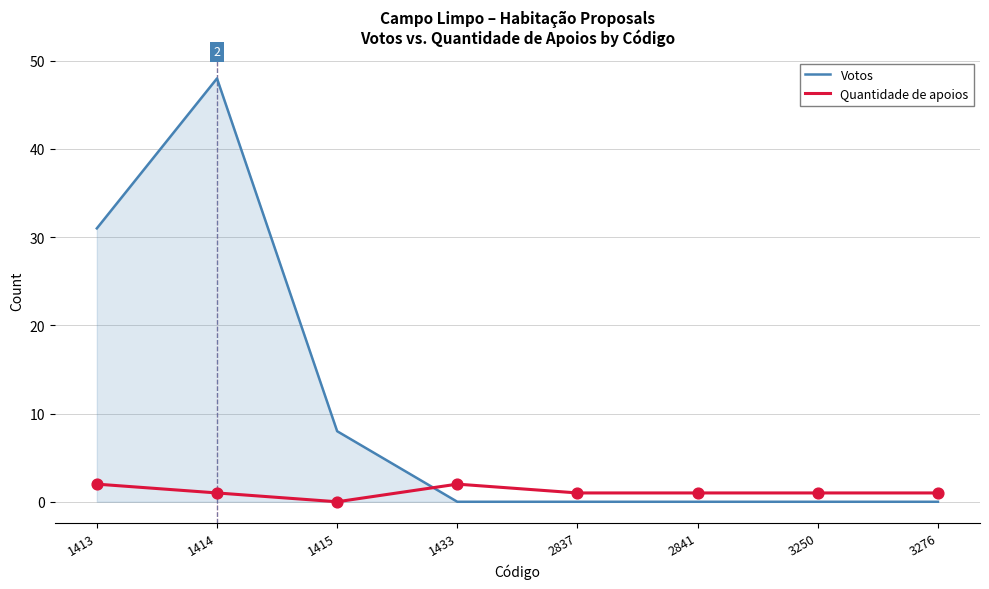

What is the difference between the highest and lowest values at 1413?

29